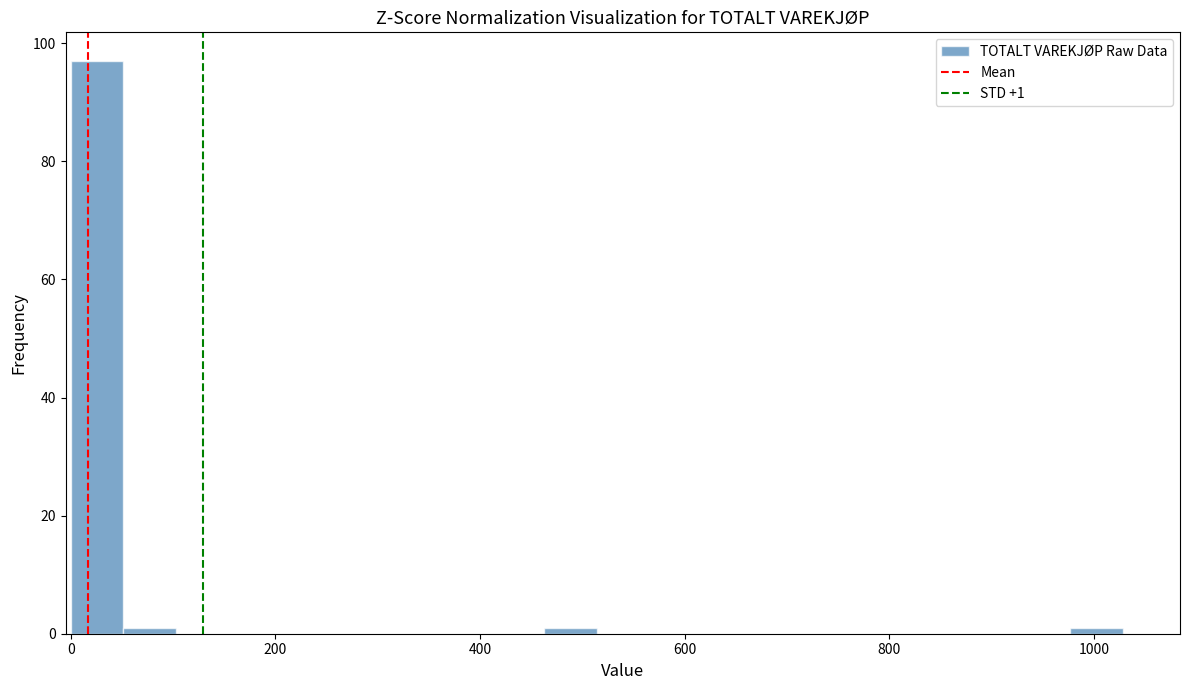

Read against the x-axis, roughly where is the centre of the tallest bar?

20